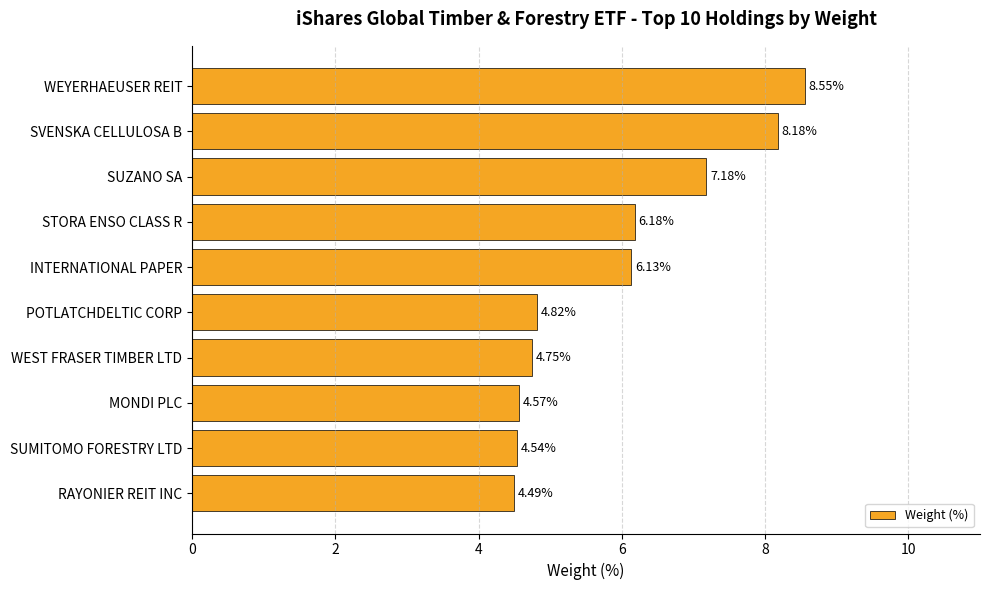

What is the sum of all values?

59.4